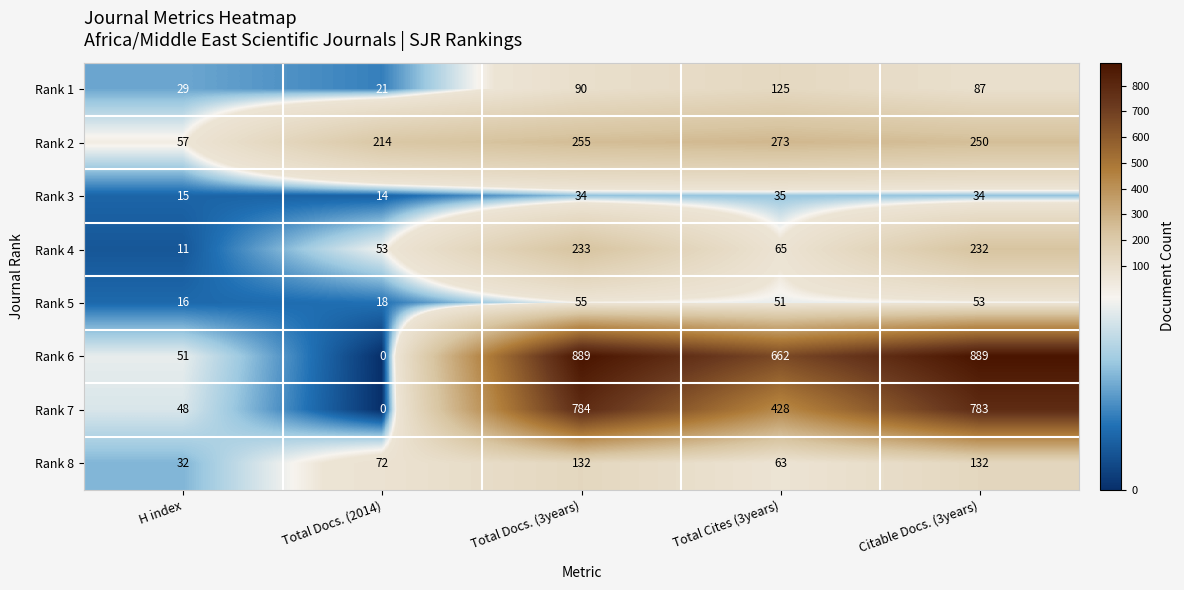

At which label is Rank 4 closest to 122?

Total Cites (3years)